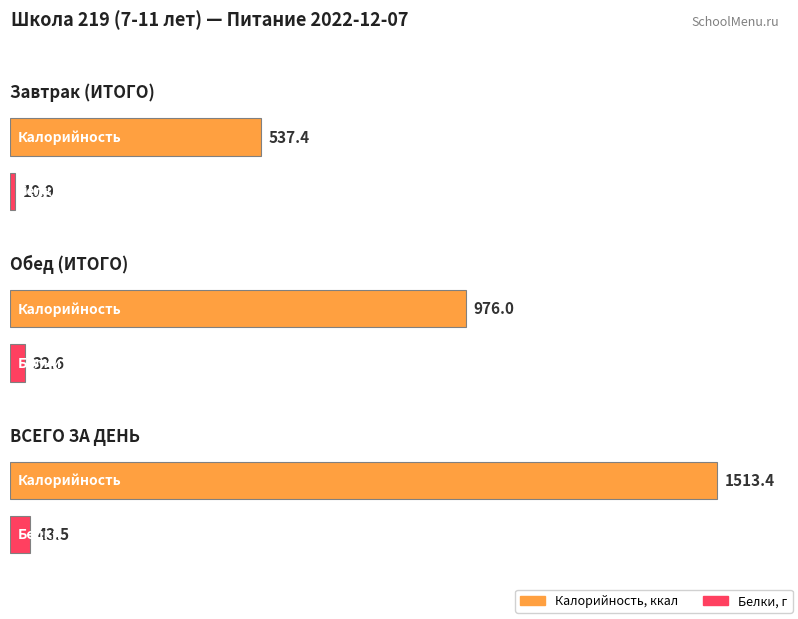

What is the highest value of the Белки series?

43.5